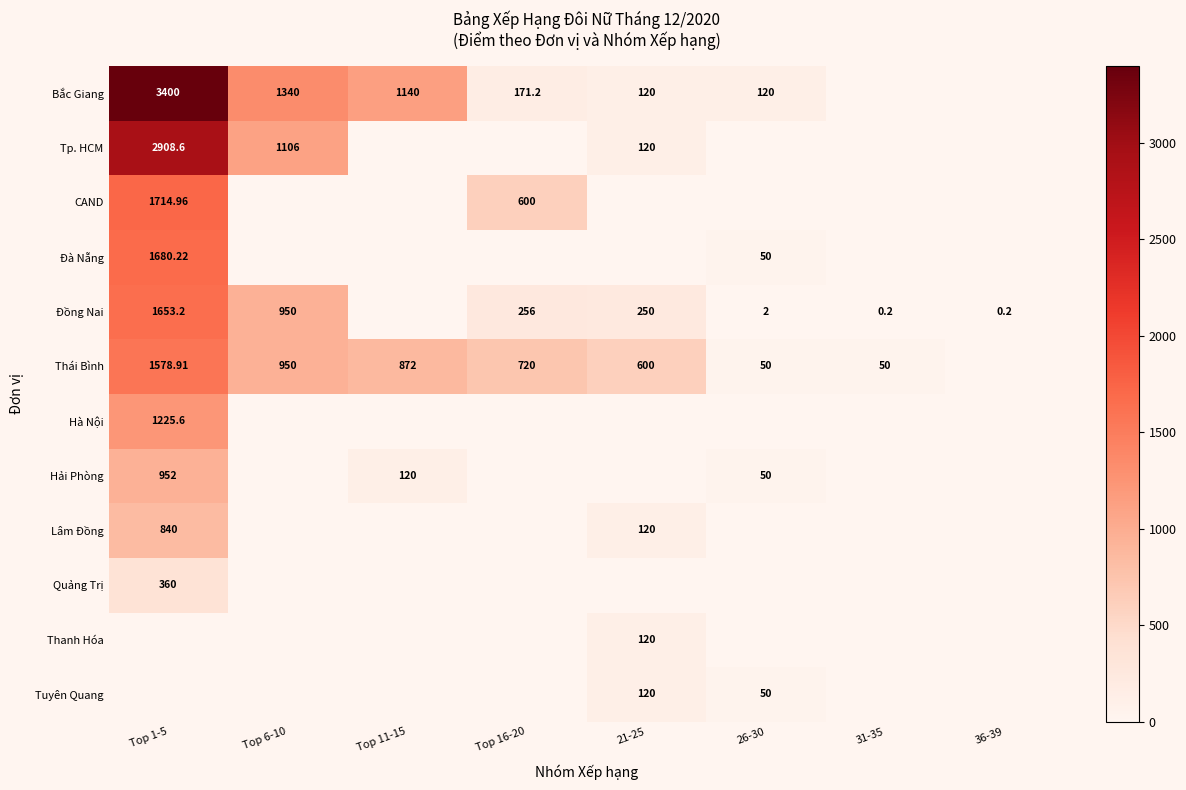

True or false: Tuyên Quang has a value of 56.2 at Top 16-20.

False